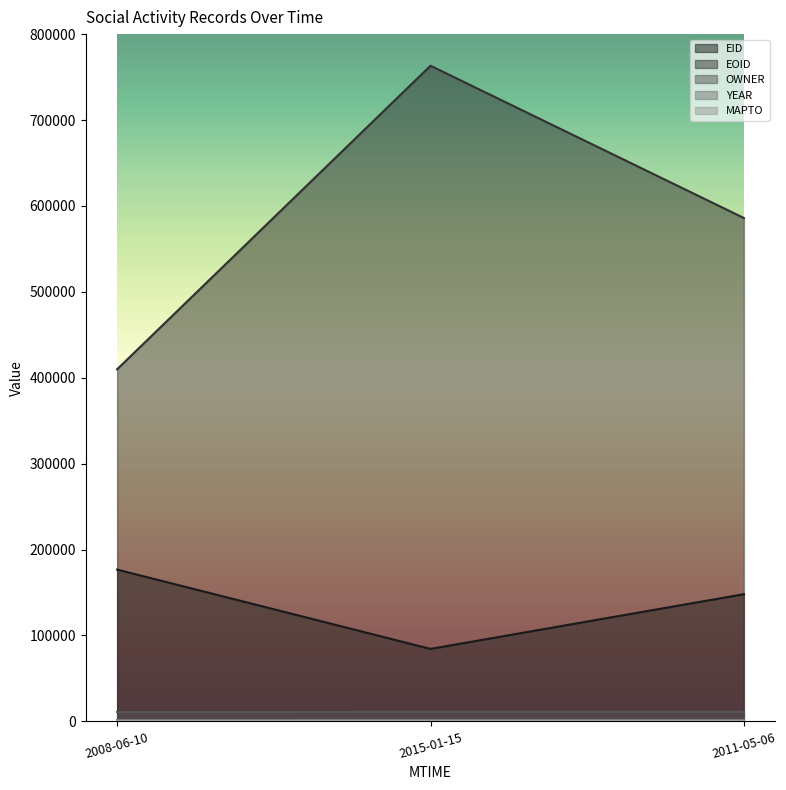

Which category has the highest value across all series?

2015-01-15